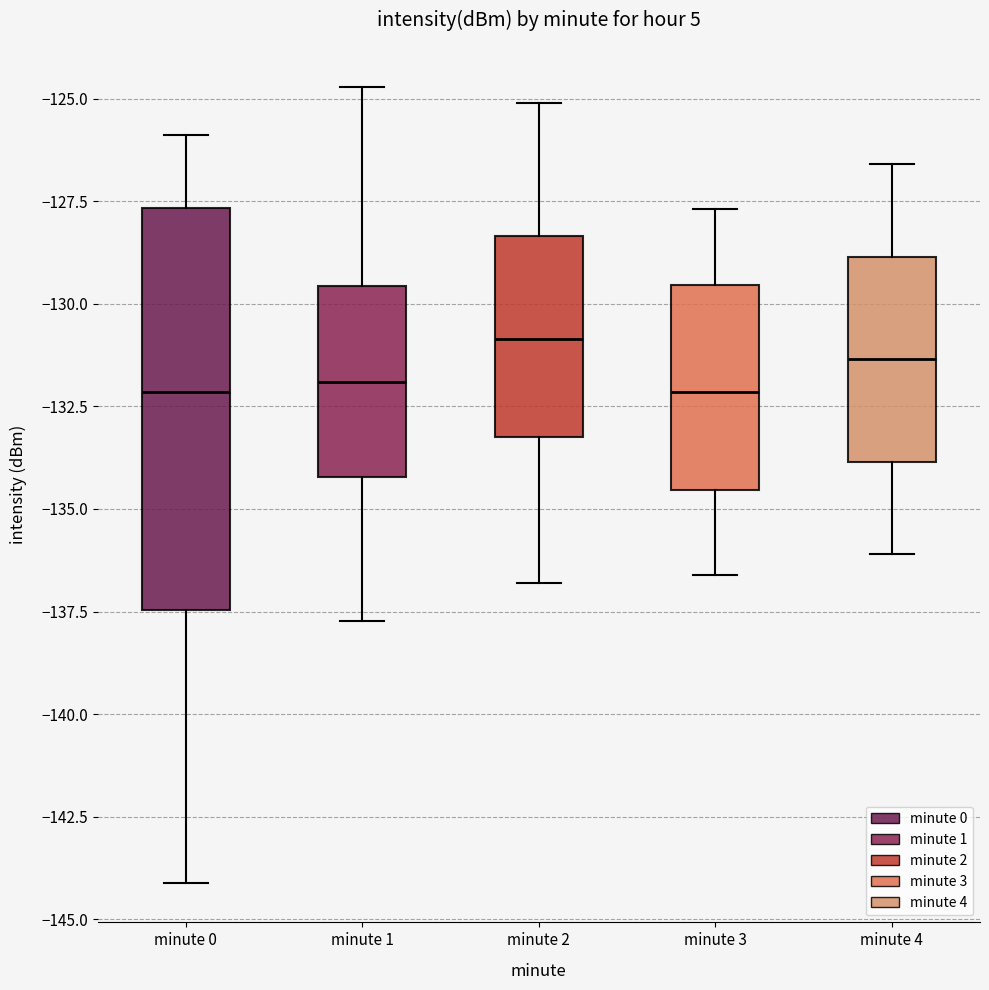

Which box is the tallest, from its lower edge to its upper edge?

minute 0